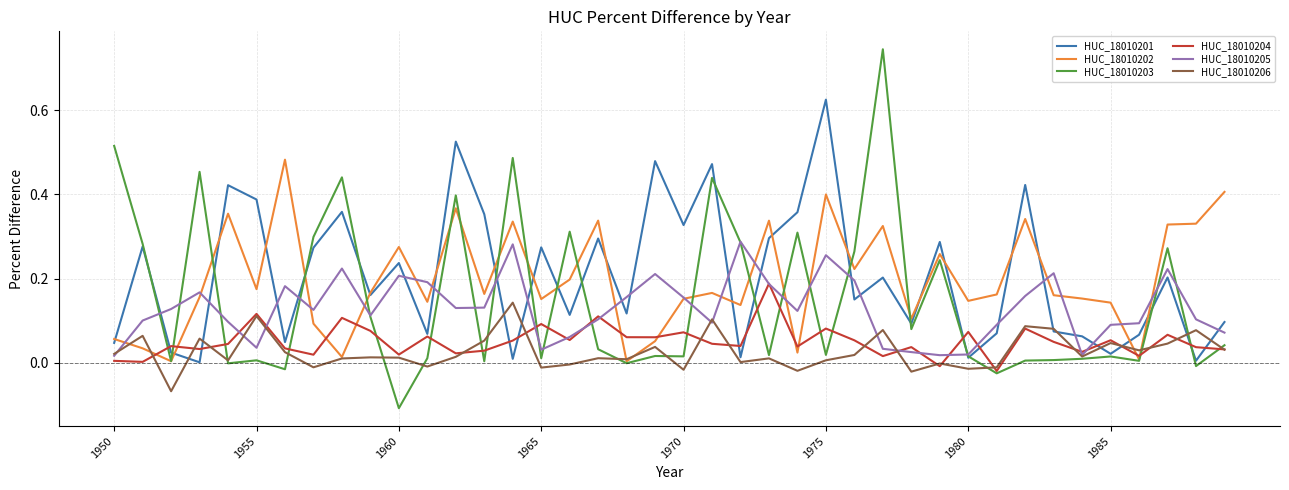

Which series has the widest spread of values?

HUC_18010203